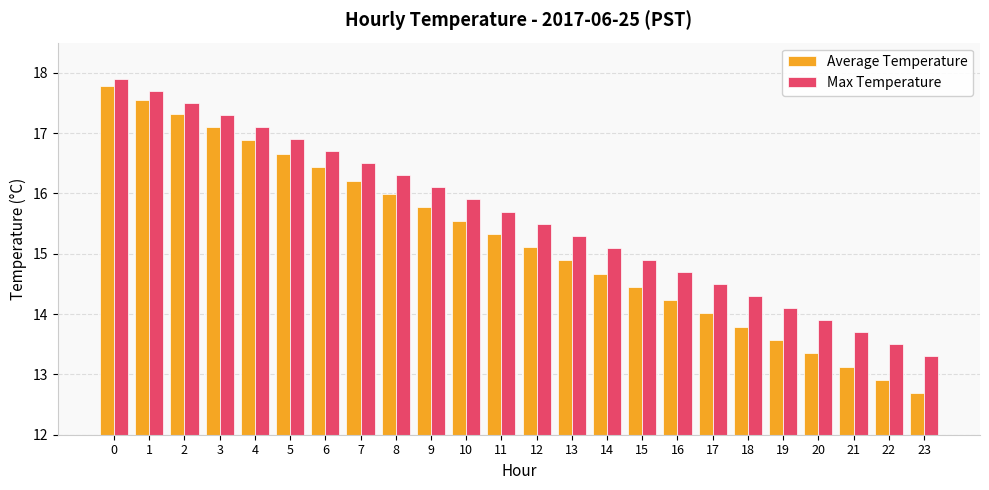

What is the value of the Average Temperature bar at the 7th from the left?

16.4